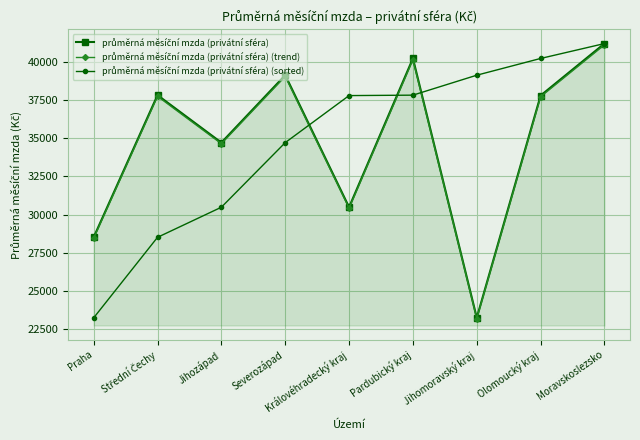

What is the maximum value shown in the chart?

41194.2